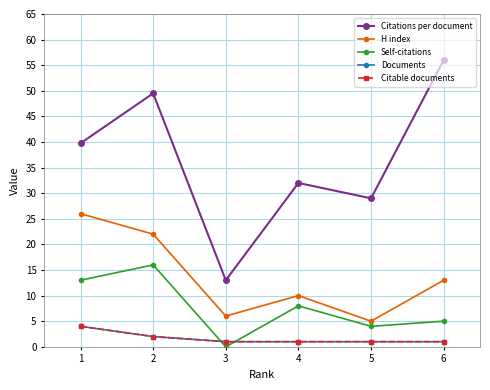

Does the chart have visible grid lines?

Yes